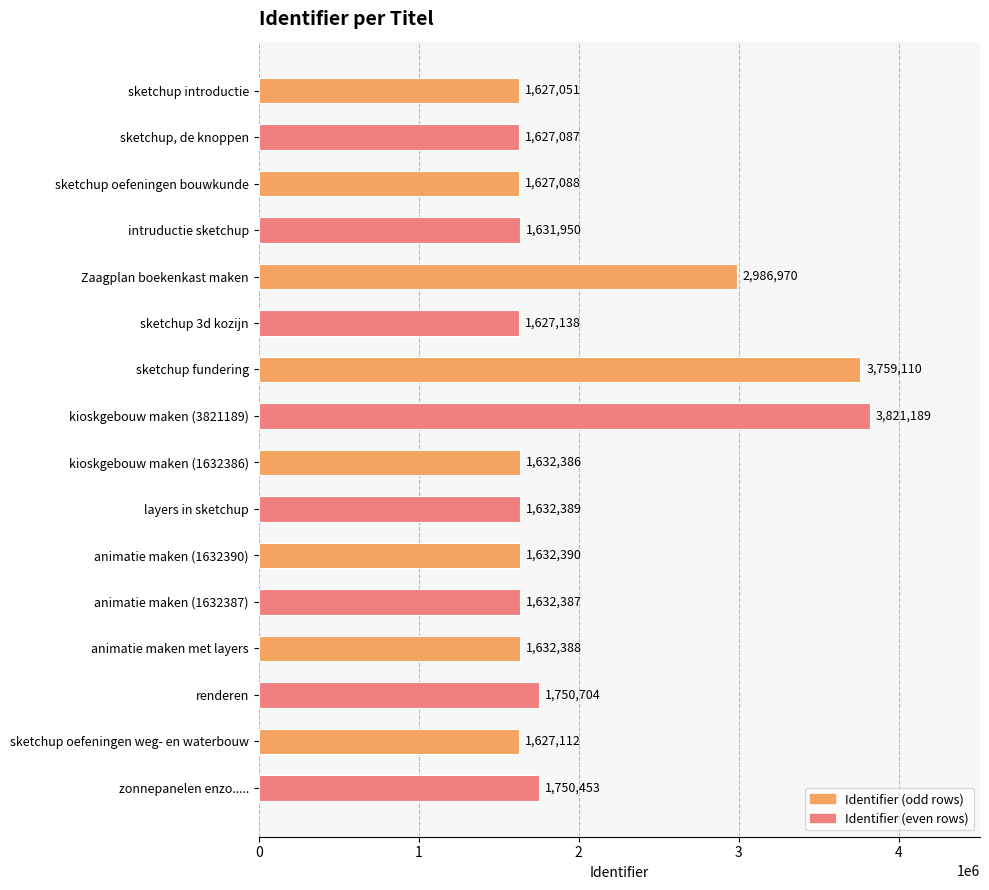

True or false: the data shows 1632388 at animatie maken met layers.

True